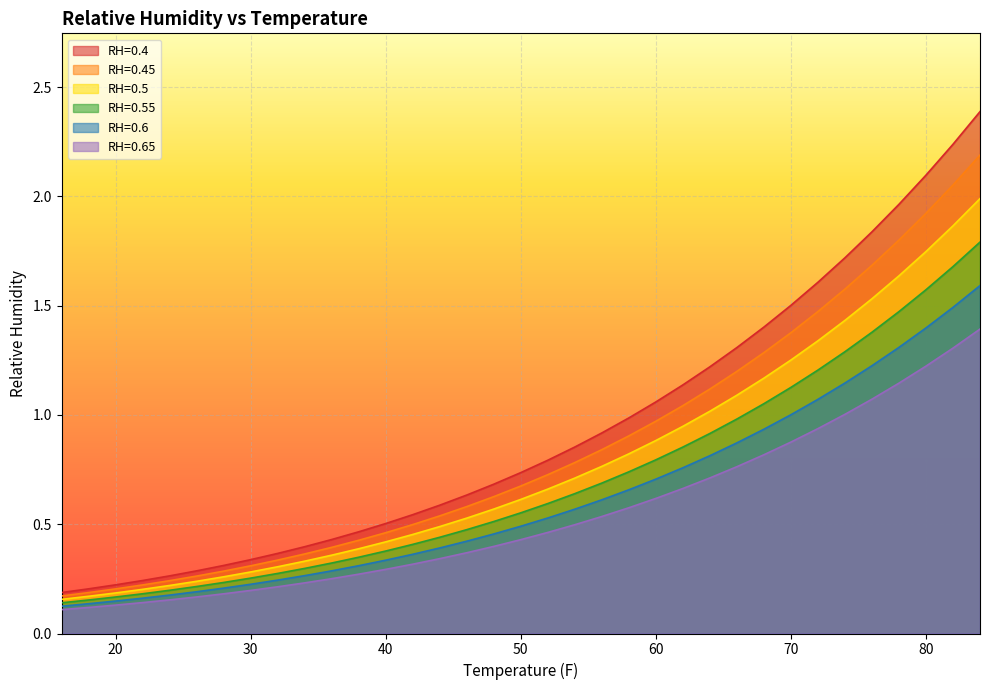

True or false: 0.4 and 0.45 intersect in this chart.

False